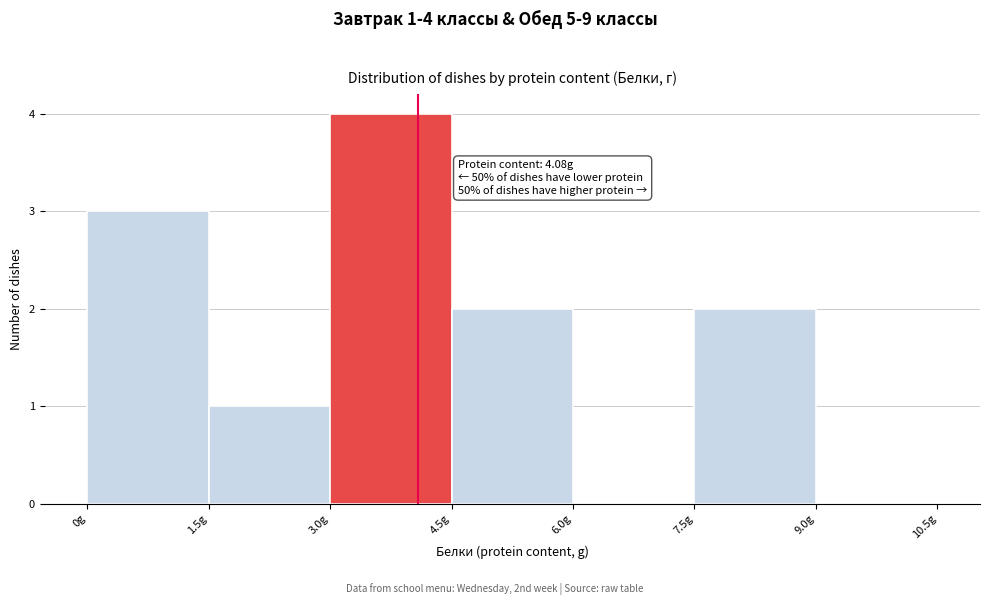

Over which range of the x-axis is the bar tallest?

3.0 to 4.5